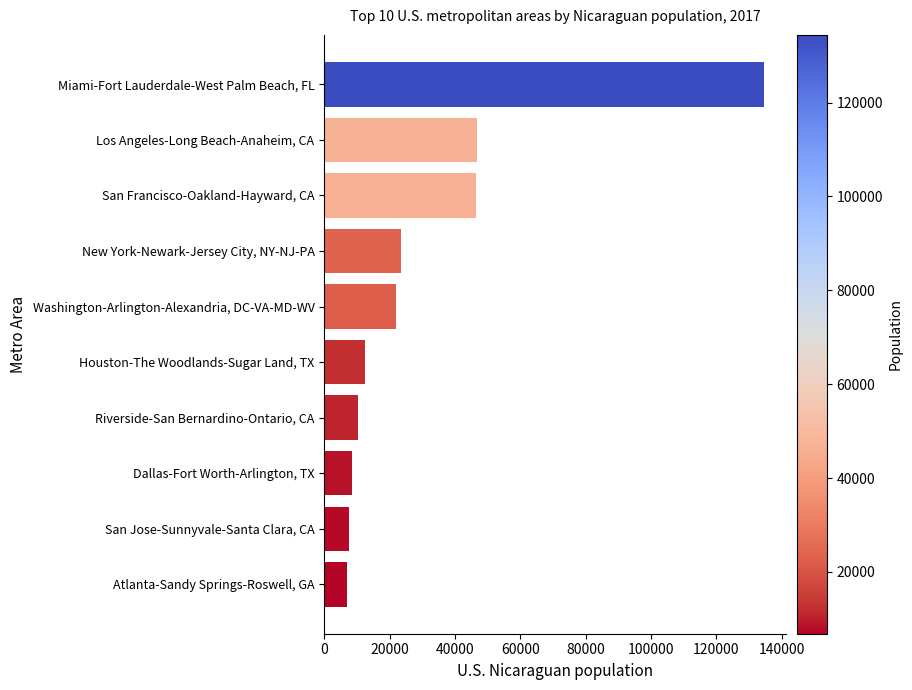

What is the minimum value shown in the chart?

6834